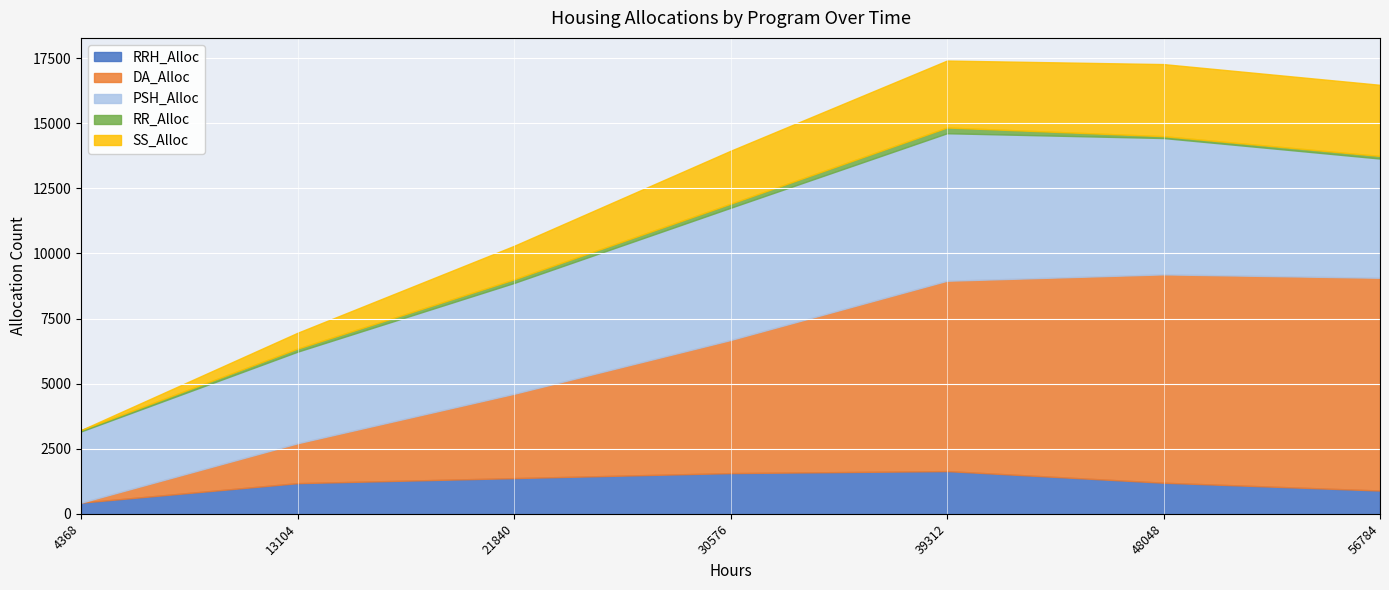

True or false: PSH_Alloc and RR_Alloc cross at least once.

False